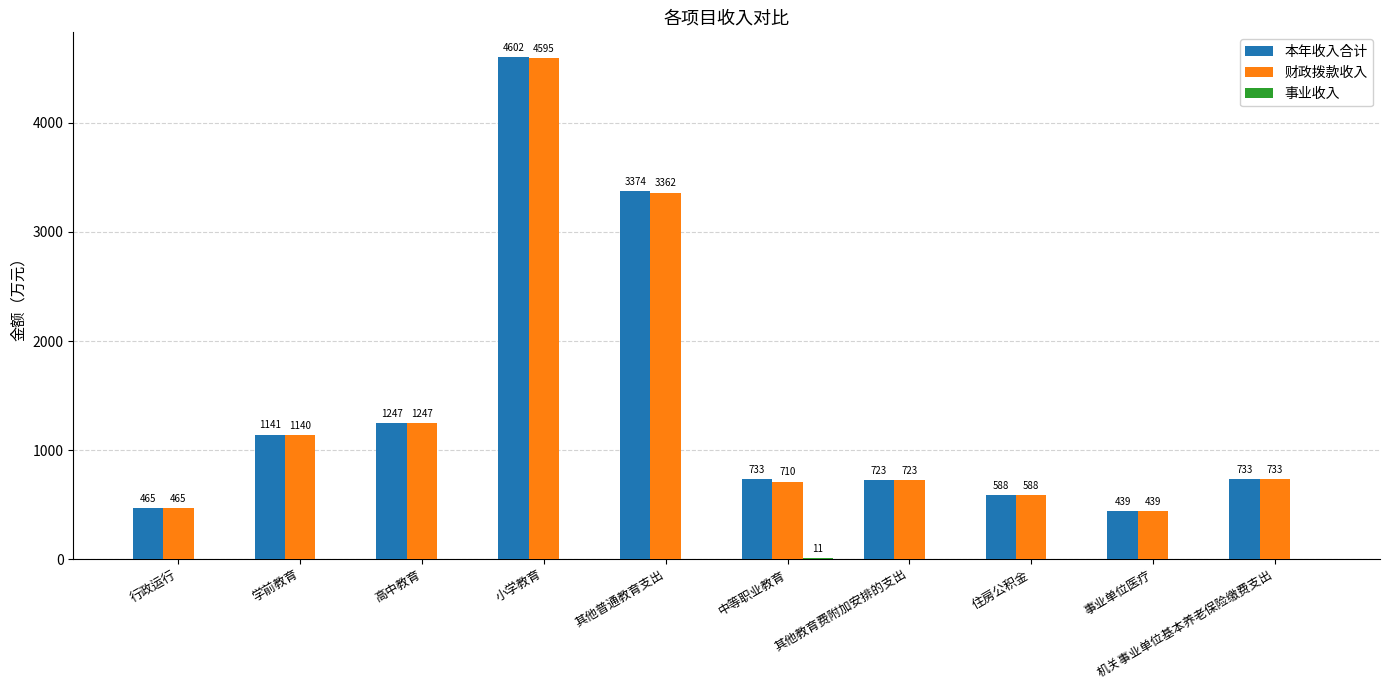

How many groups of bars are there?

10